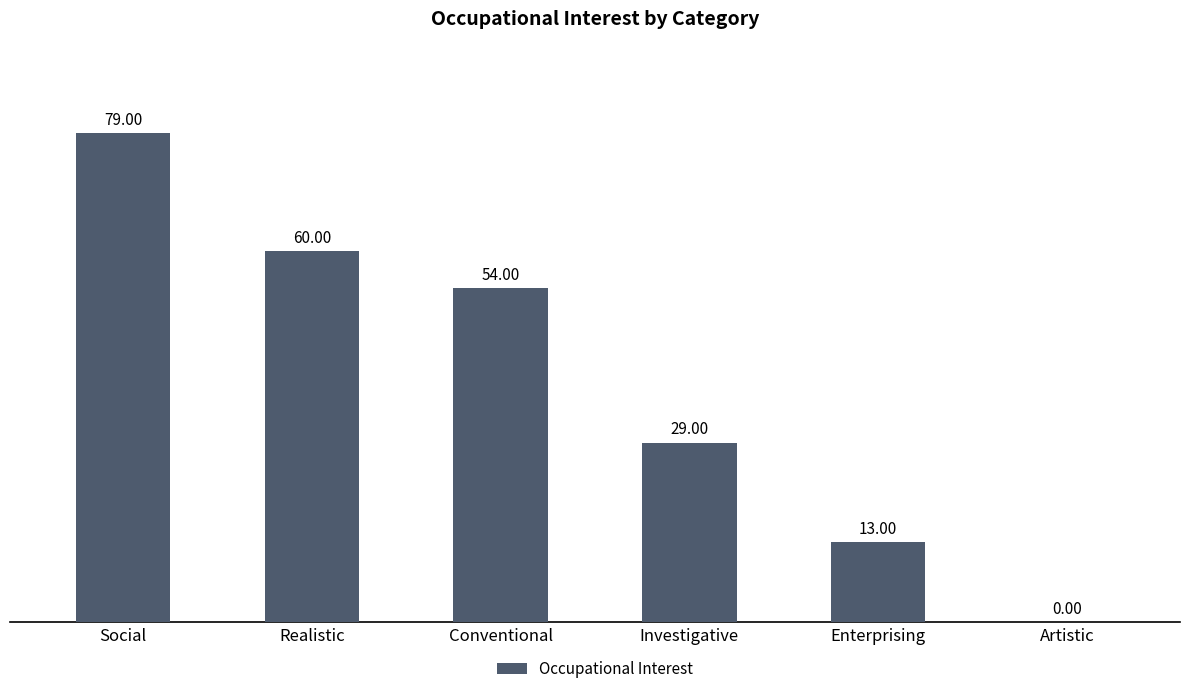

Does the chart contain stacked bars?

No